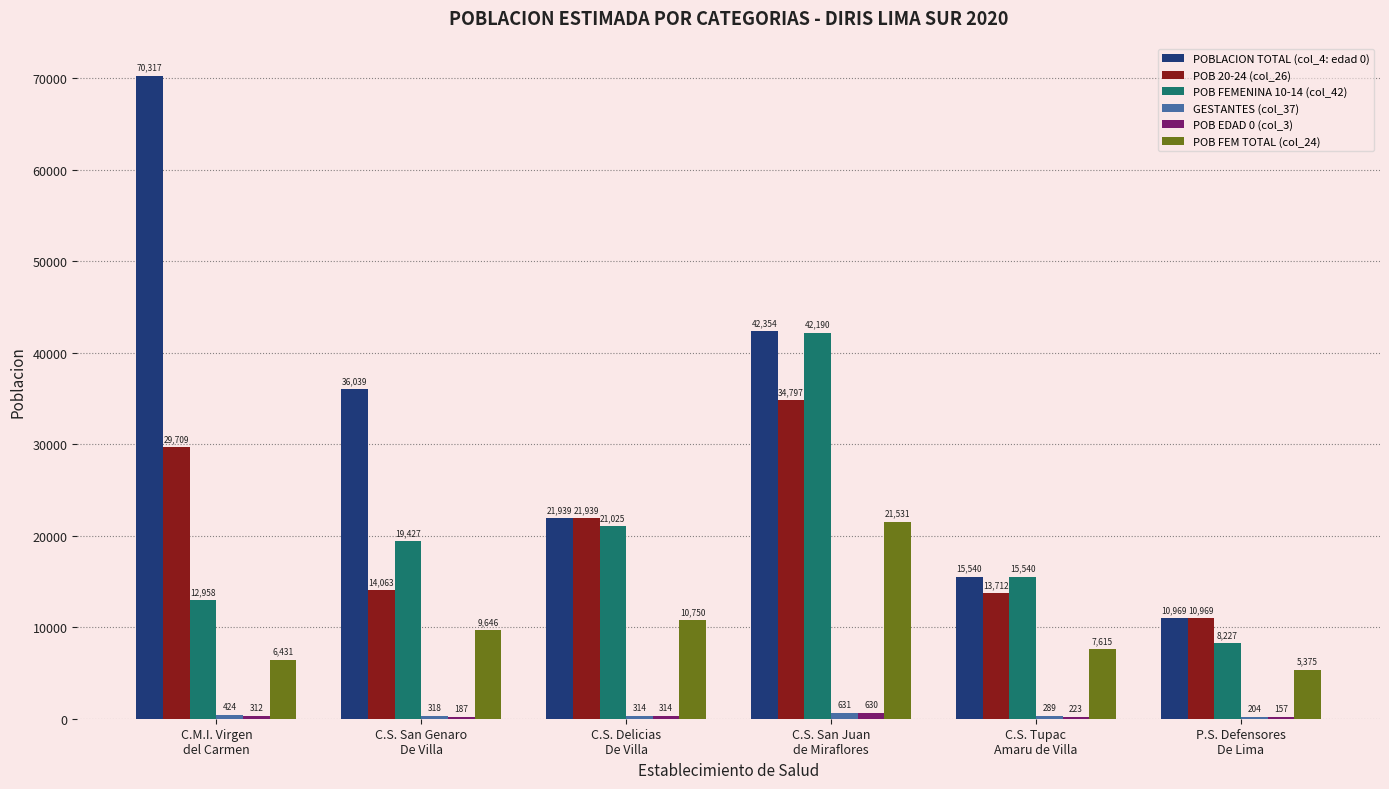

Which series has the largest total across all categories?

POBLACION TOTAL (col_4: edad 0)